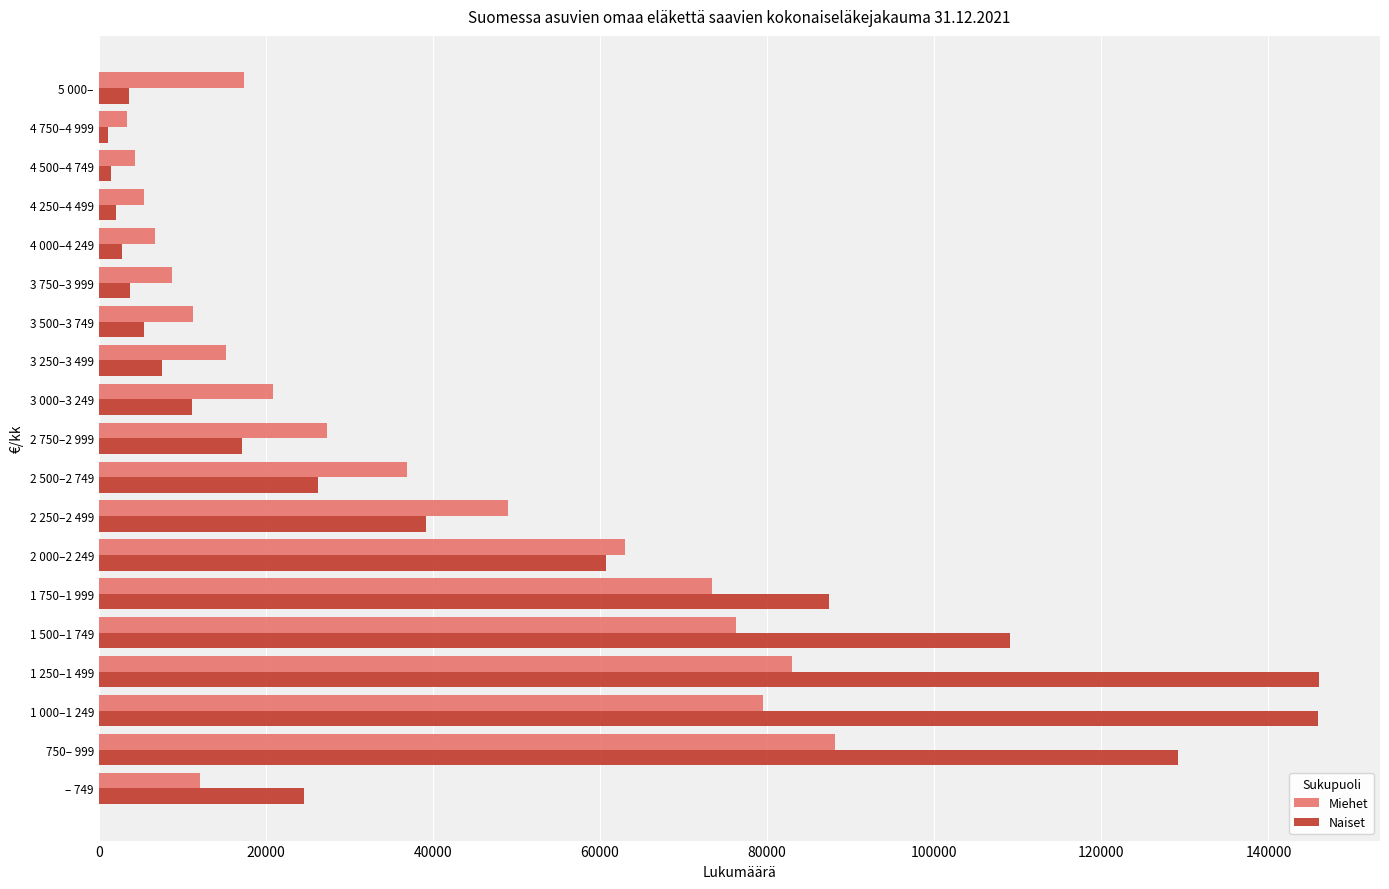

What is the minimum value for Miehet?

3431